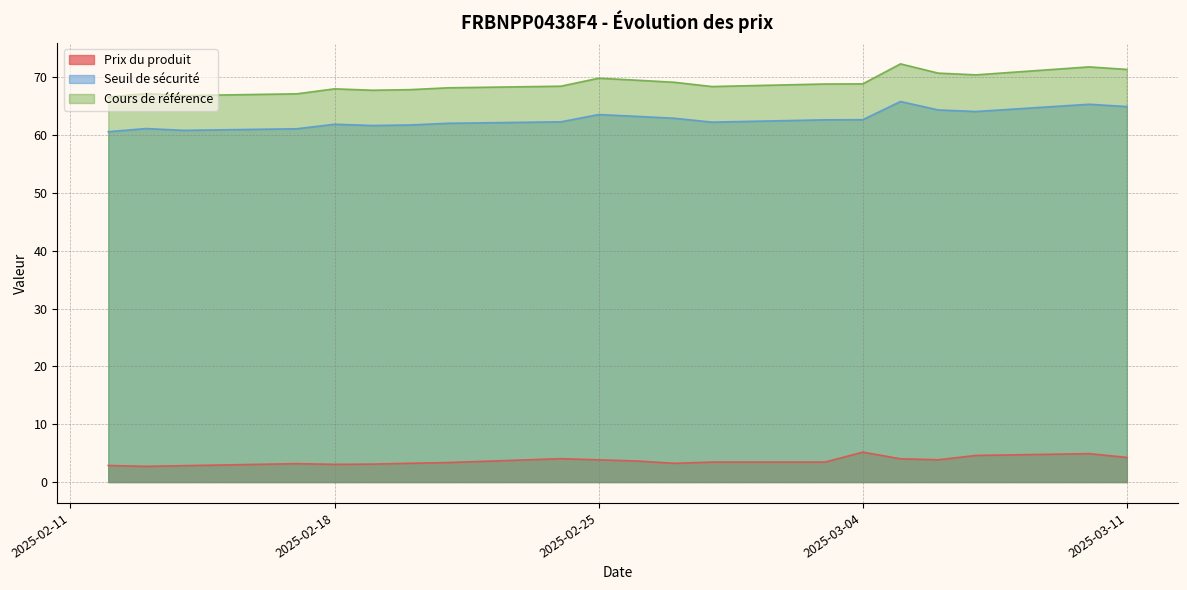

Which has a higher value, 2025-02-14 or 2025-02-12?

2025-02-12